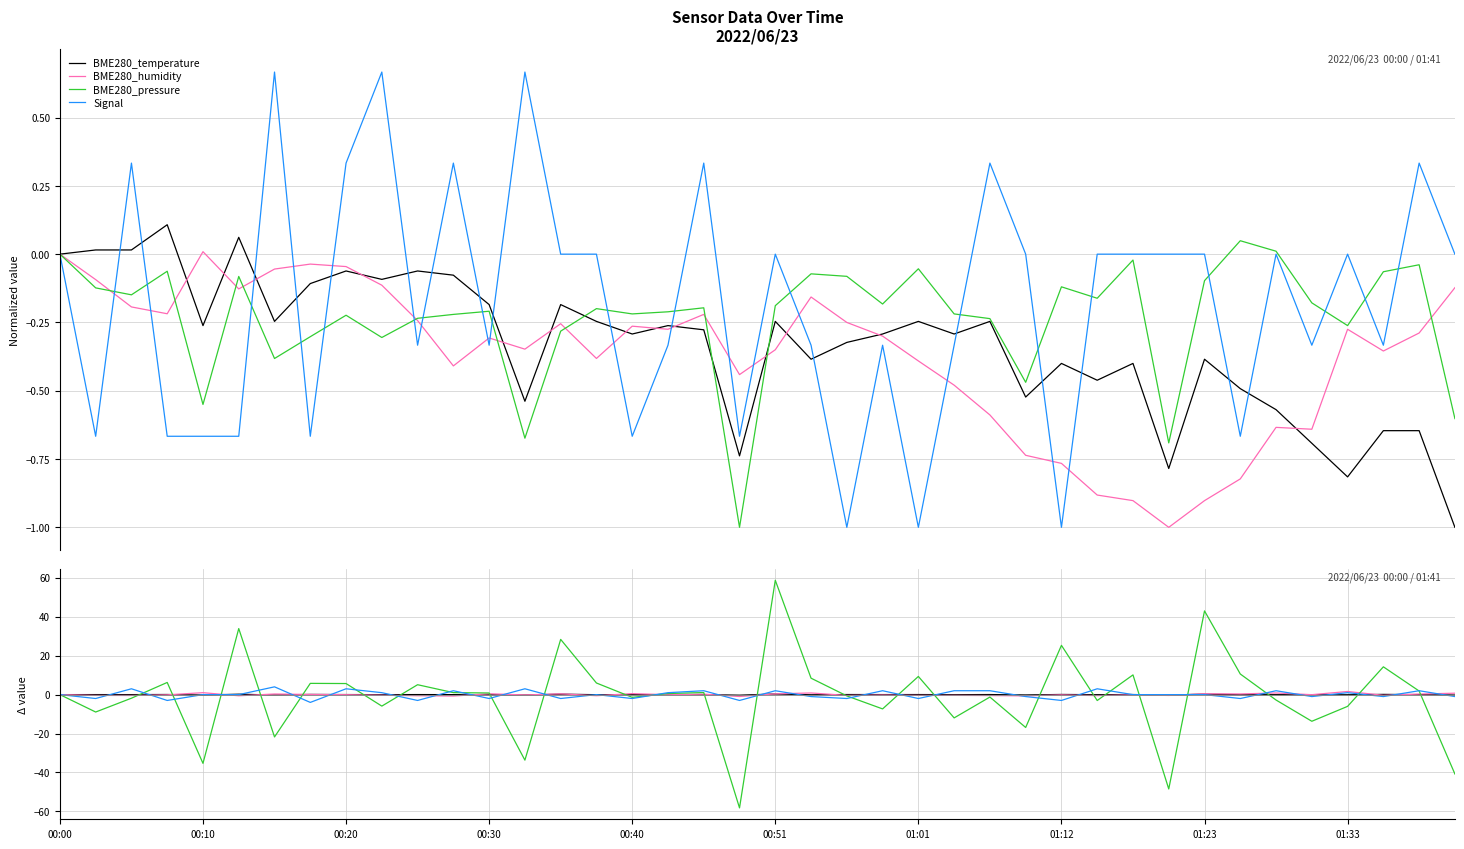

Does the chart have visible grid lines?

Yes